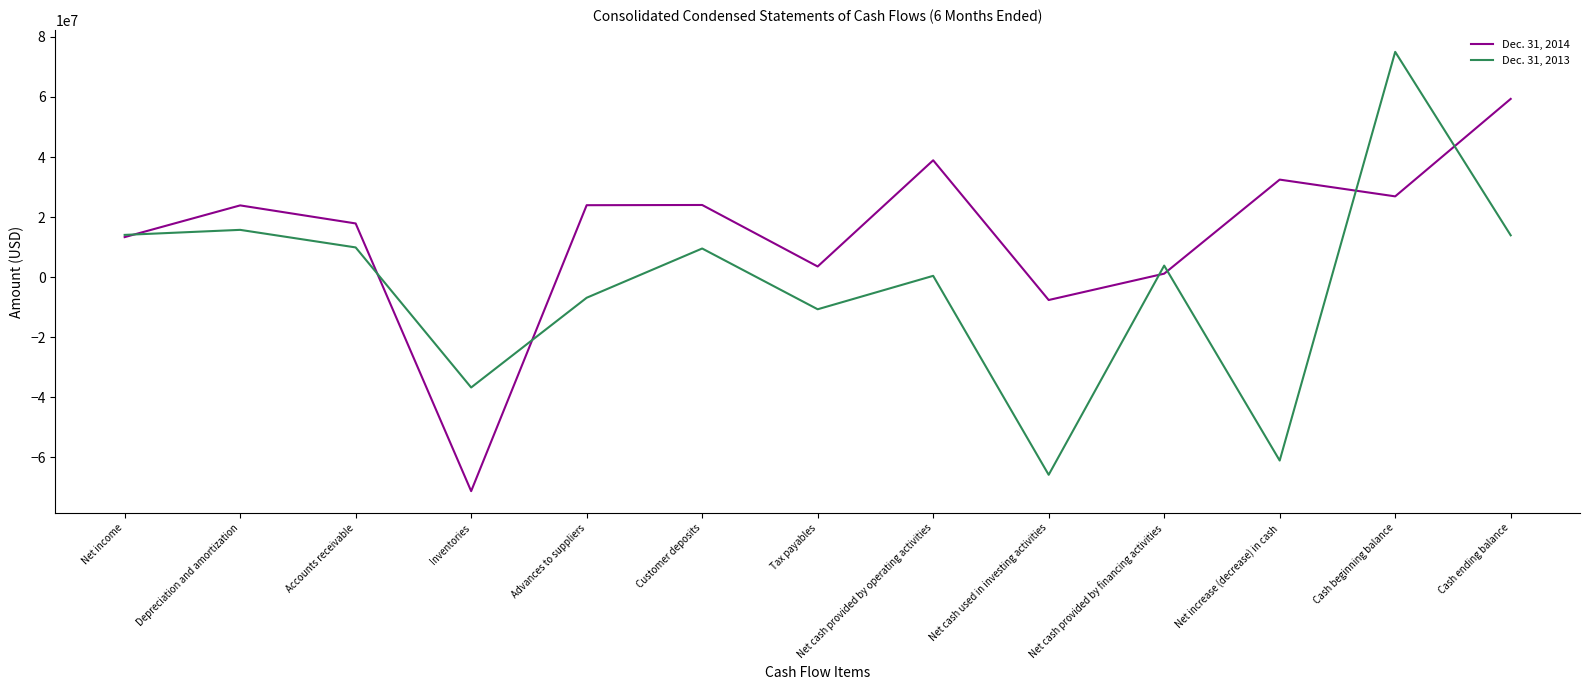

What is the difference between the second highest and minimum values in the Dec. 31, 2014 series?

110218245